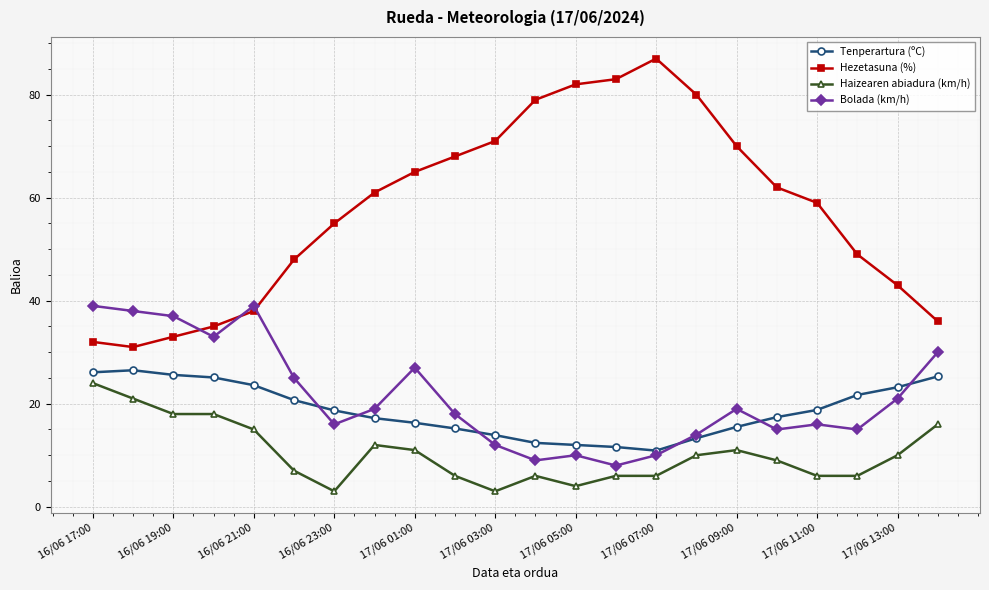

At how many categories does at least one series exceed 67?

8